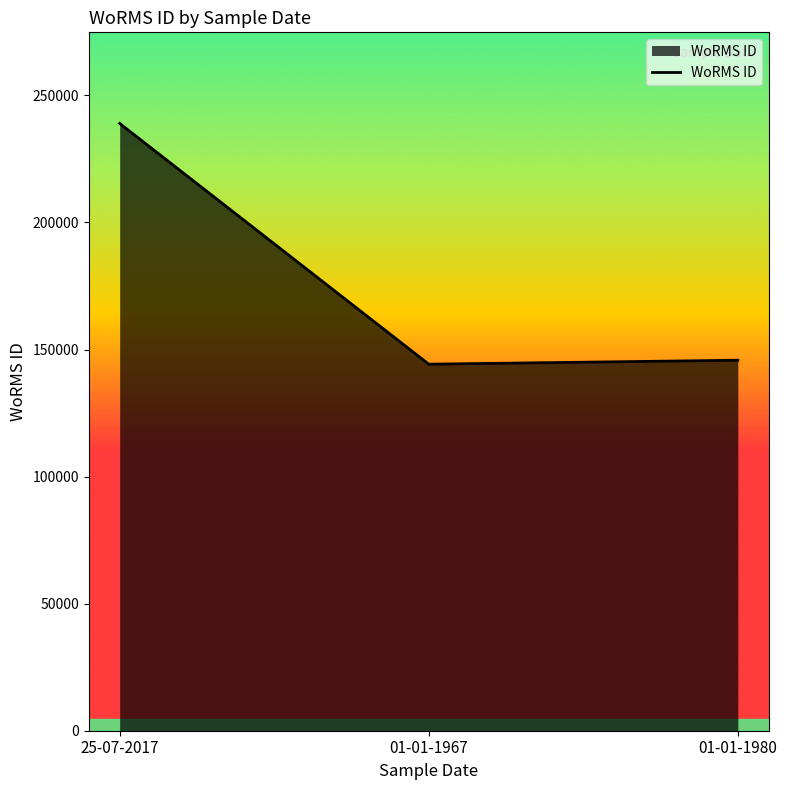

Approximately how many times larger is the value at 01-01-1980 compared to 25-07-2017?

0.6